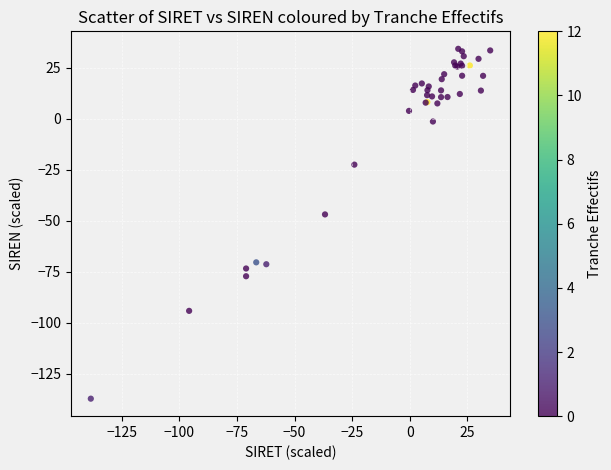

What Y value in the scatter plot is closest to -51?

-47.0